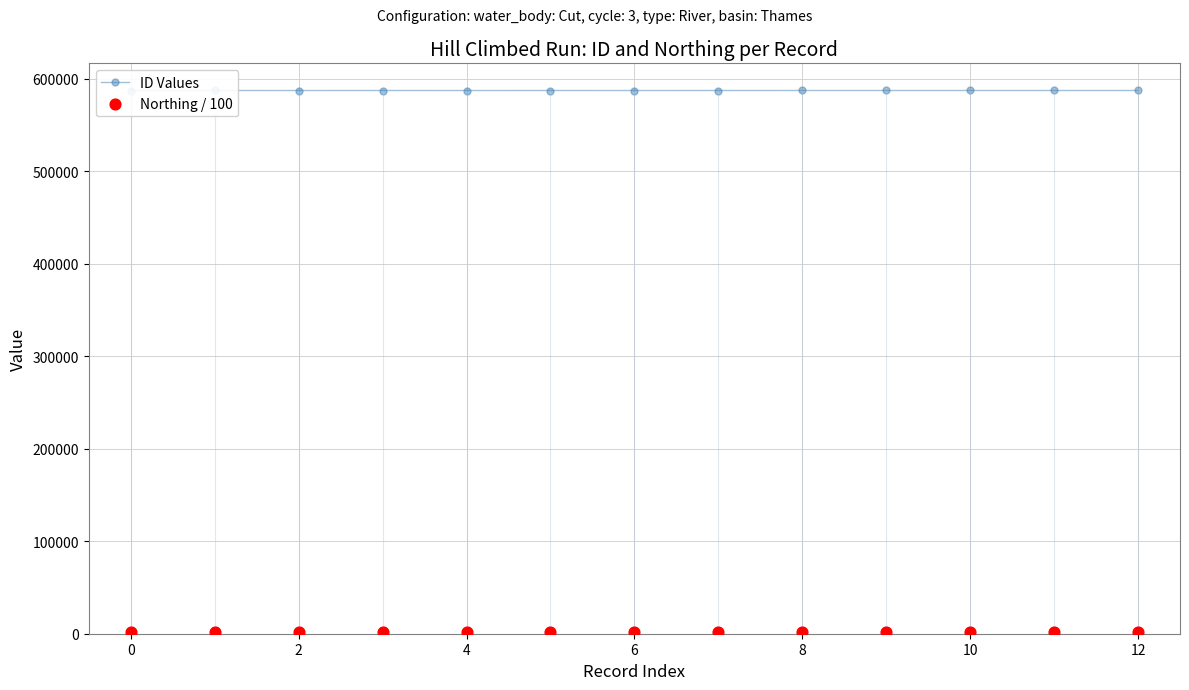

What are all the series names shown in the legend?

ID Values, Northing / 100